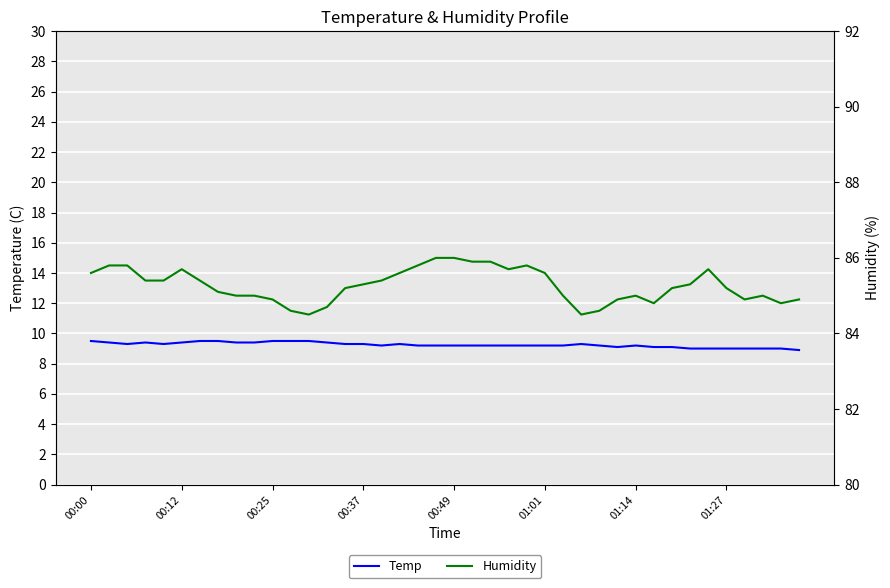

The value of Temp at 01:27 is 14.6. True or false?

False